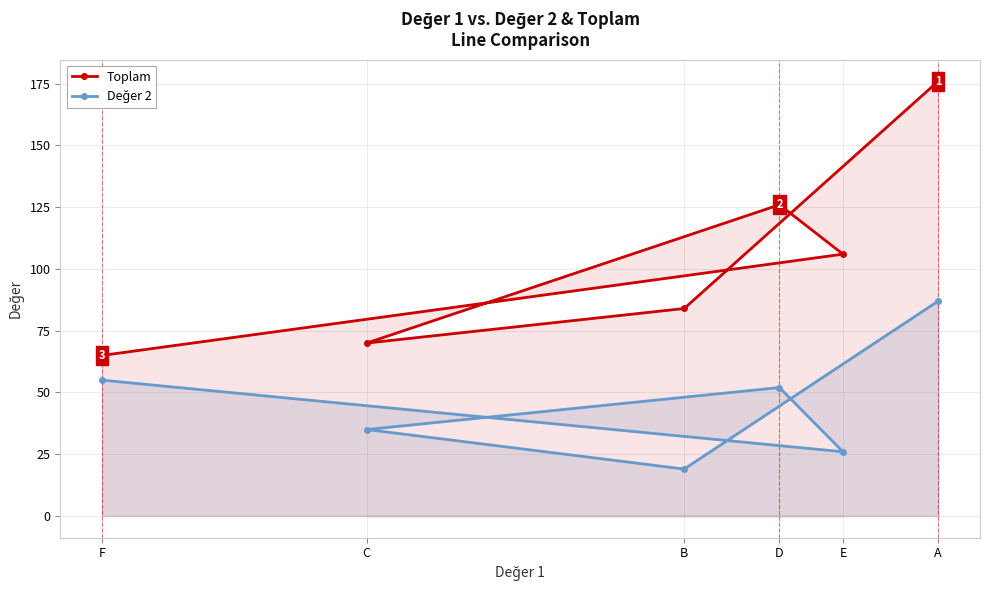

List the series in order of their peak value, lowest first.

Değer 2, Toplam